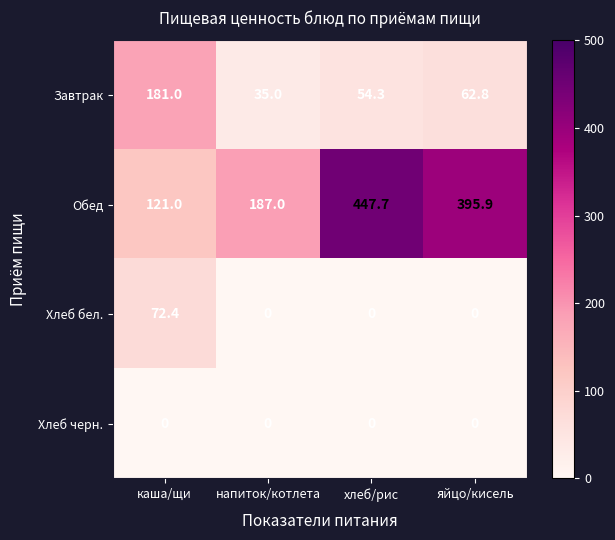

What is the maximum value shown in the chart?

447.7